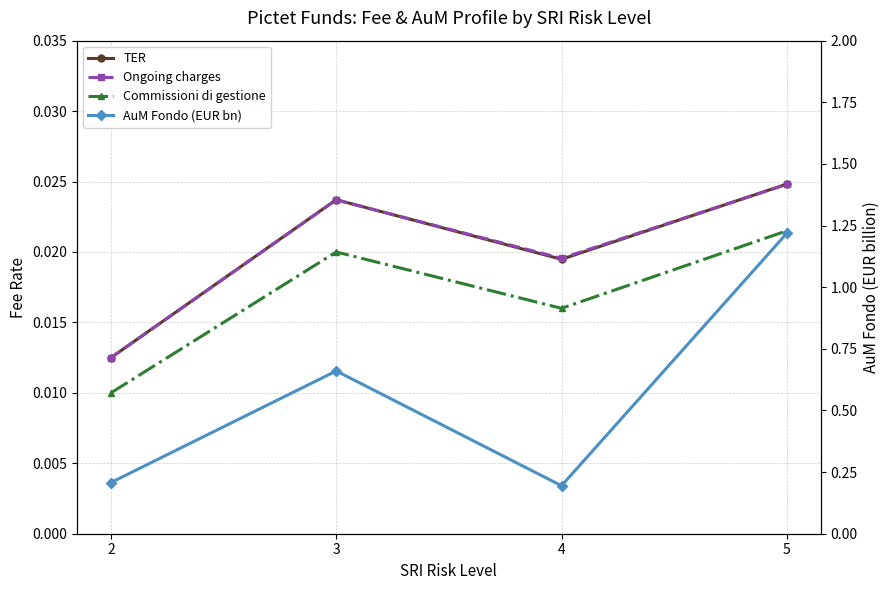

True or false: Ongoing charges and AuM Fondo (EUR bn) cross at least once.

False